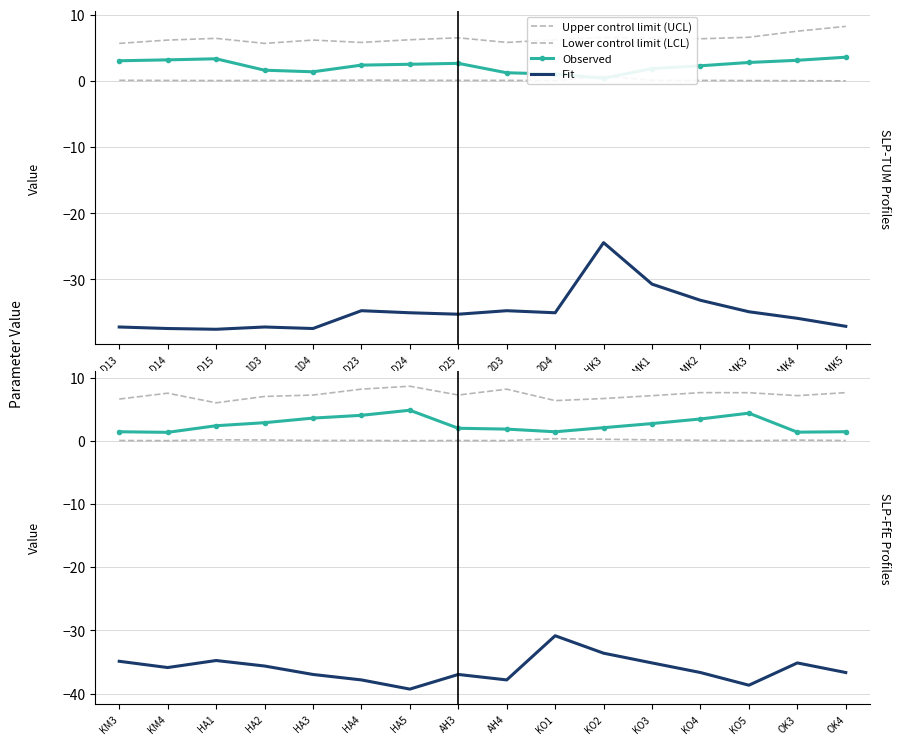

What is the value of the Observed point at the 13th from the left?

3.4